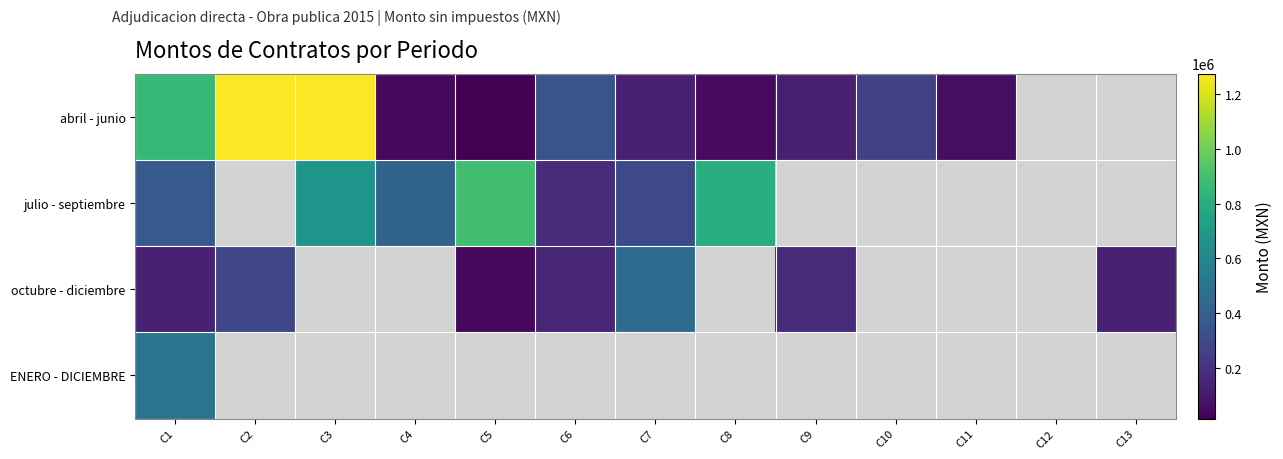

How many categories are shown in the chart?

13